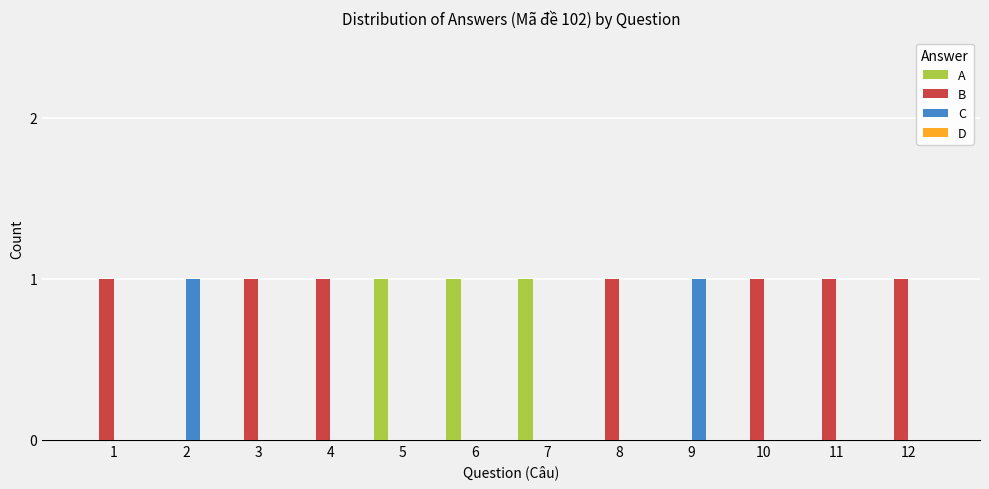

The C series shows 0 at 3. True or false?

True